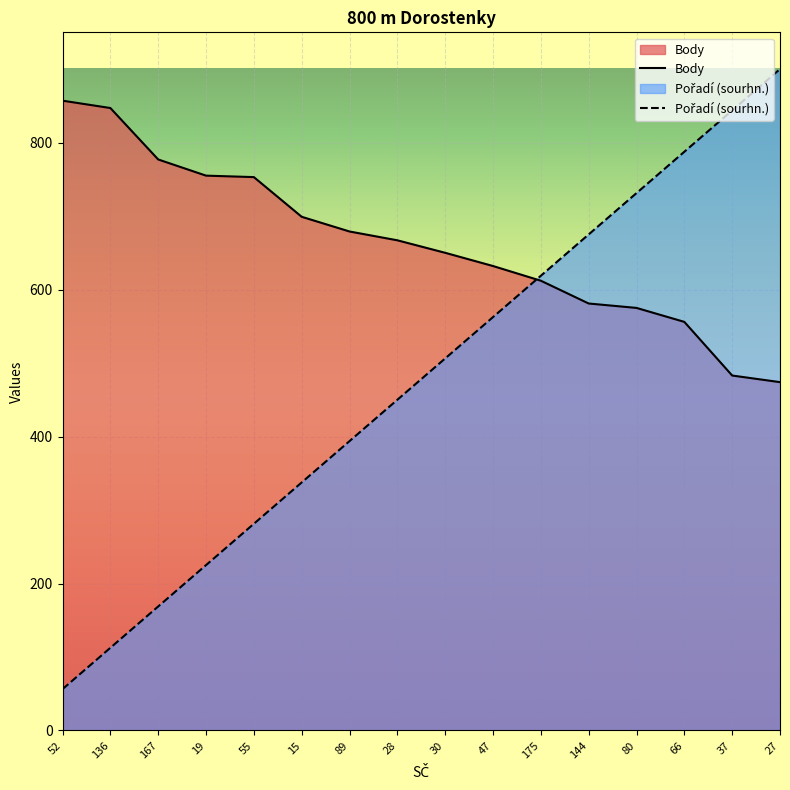

What is the label of the 1st point from the left?

52